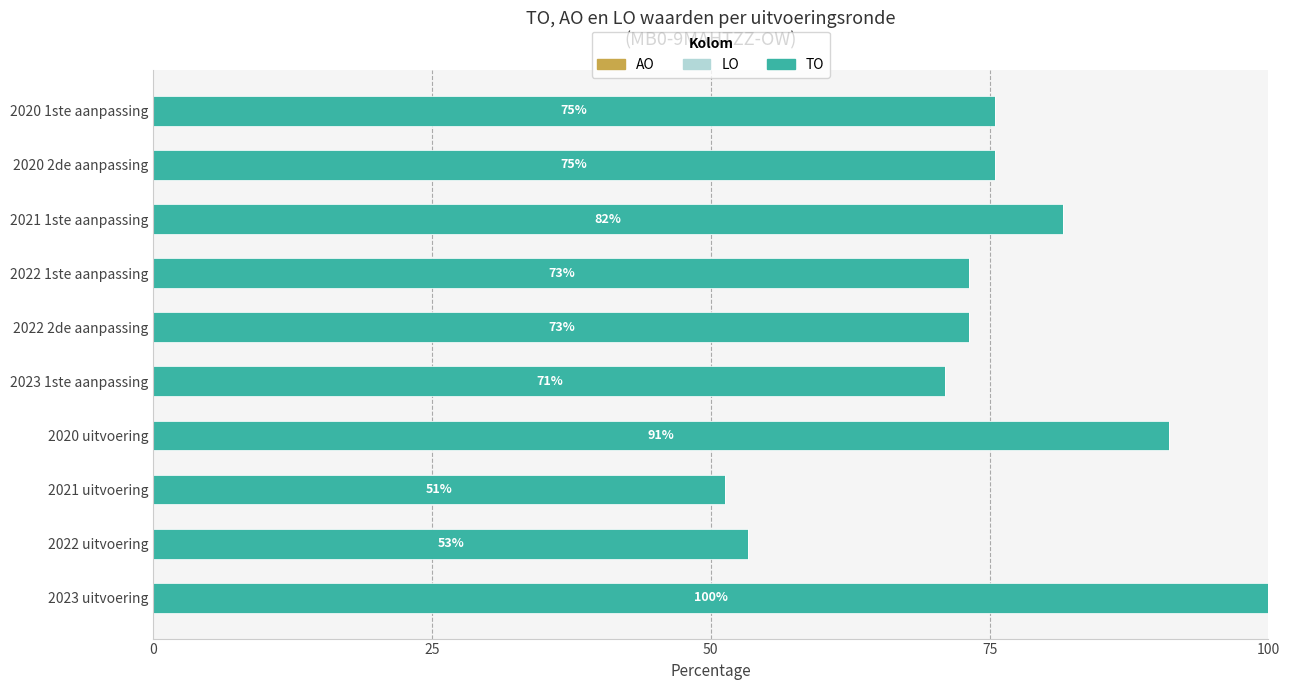

How many categories are shown in the chart?

10